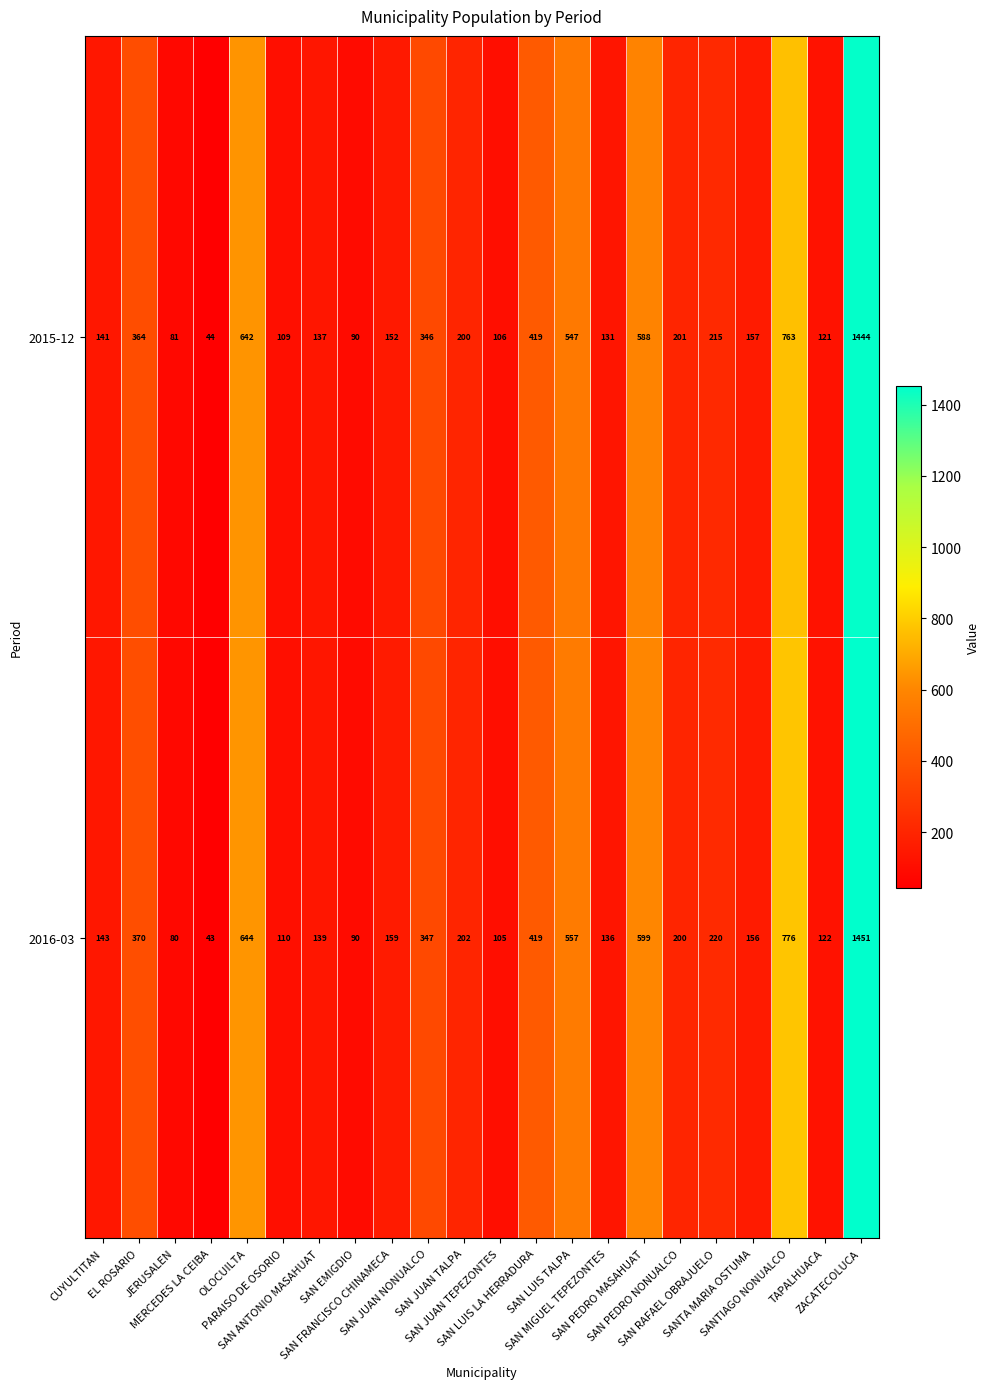

How many categories are shown in the chart?

22